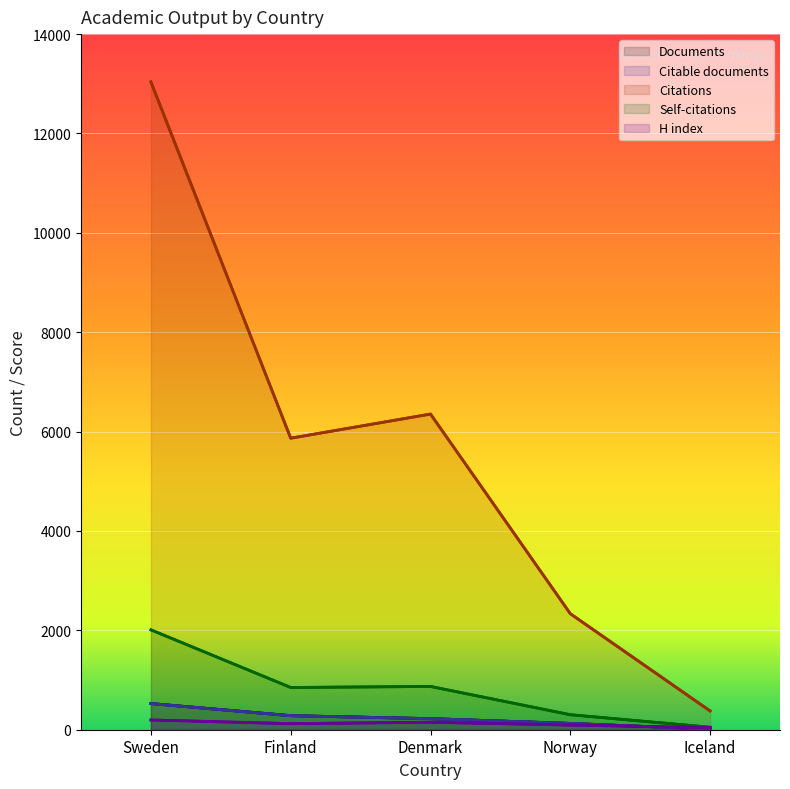

Between Finland and Norway, which series saw the biggest shift?

Citations